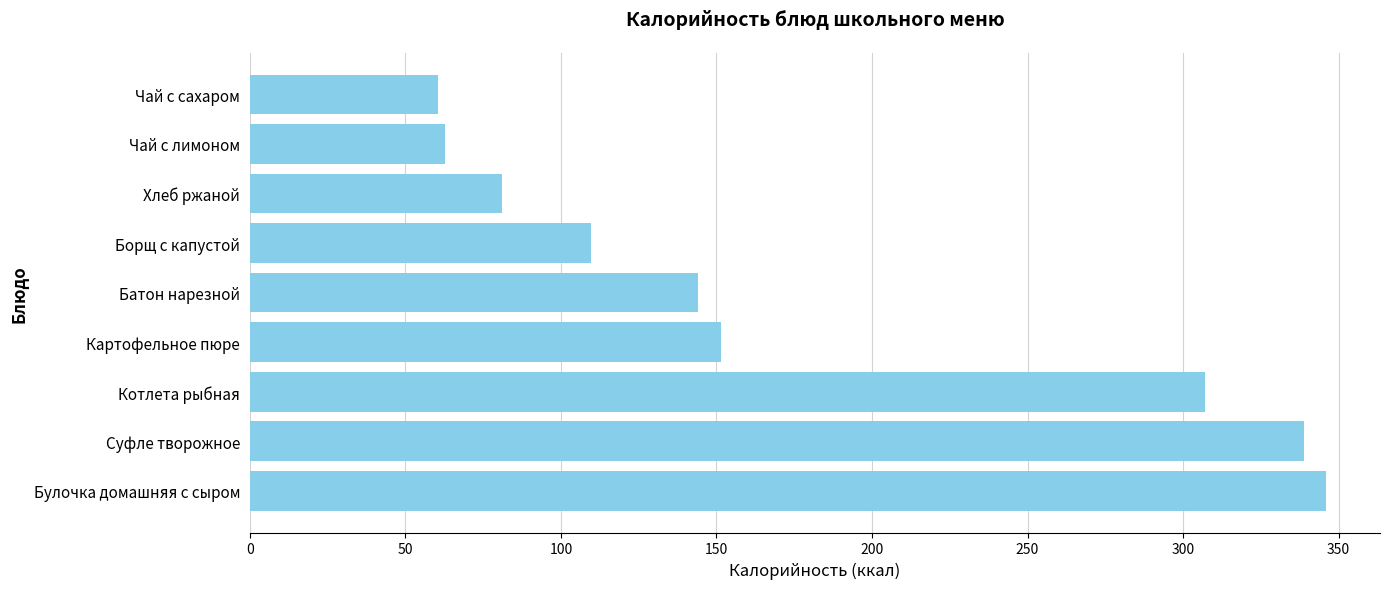

Between Чай с лимоном and Булочка домашняя с сыром, which is larger?

Булочка домашняя с сыром